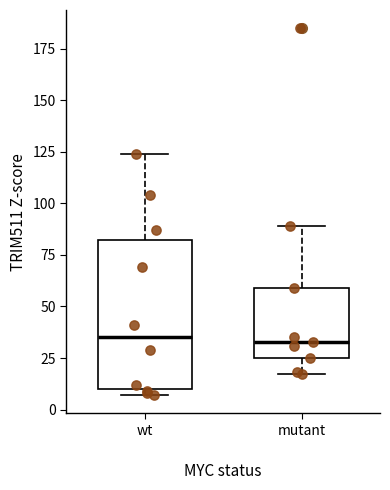

Reading left to right, transcribe this box plot: for each box, give where its median line is, the range the box spans, and where its two whiskers end, as read against the y-axis. The values are not printed on the chart, so give them approximately, as read against the axis.

wt: median 35, box 10 to 85, whiskers 5 to 125
mutant: median 35, box 25 to 60, whiskers 15 to 90